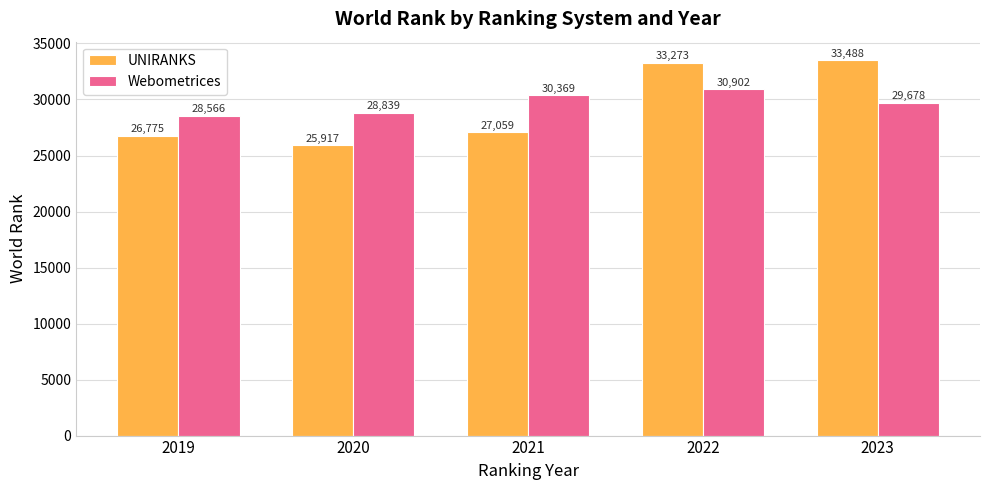

What is the value of the UNIRANKS bar at the 5th from the left?

33488